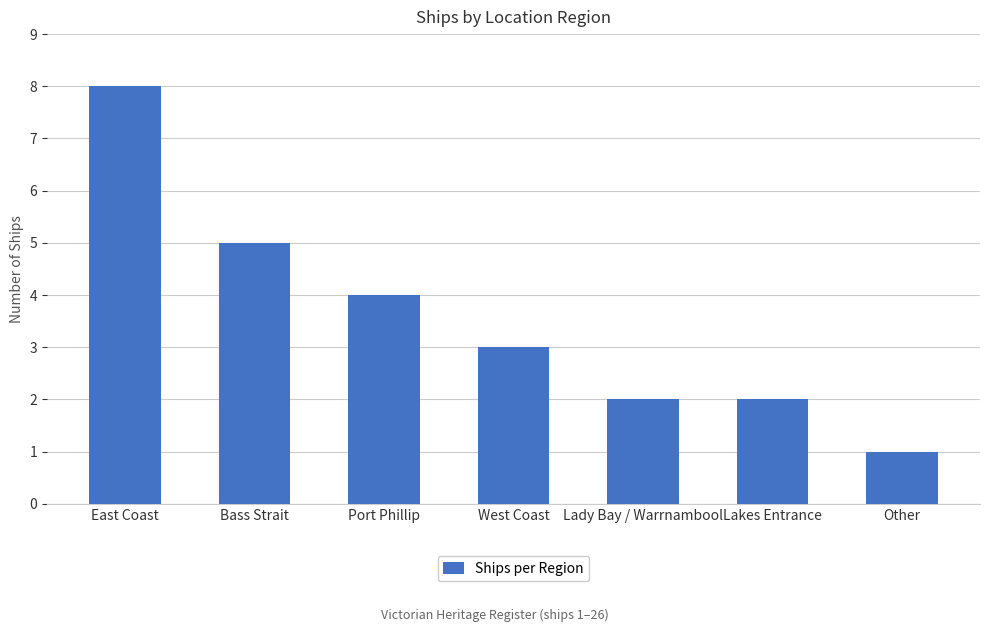

The value at Port Phillip is 4. True or false?

True